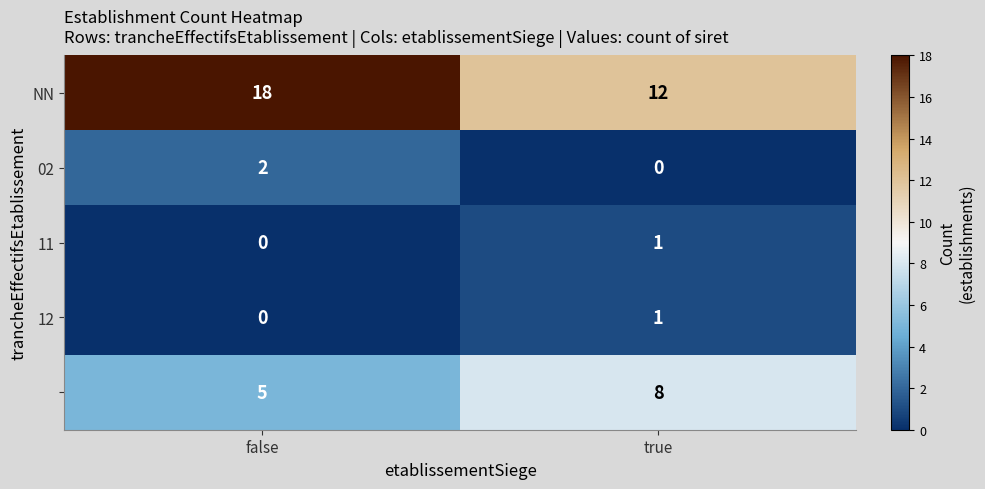

What is the total value across all series at true?

22